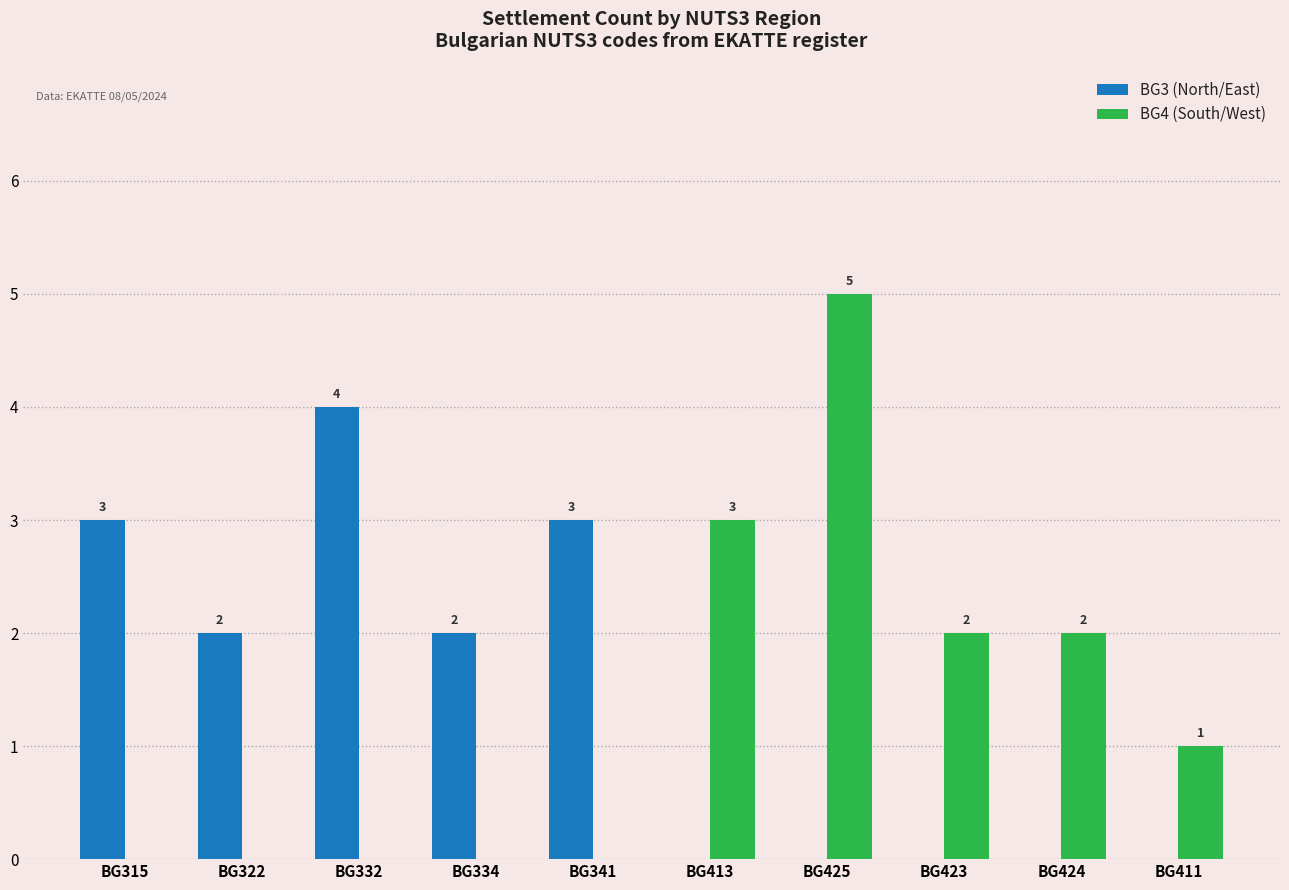

Read the BG3 (North/East) value at BG315.

3